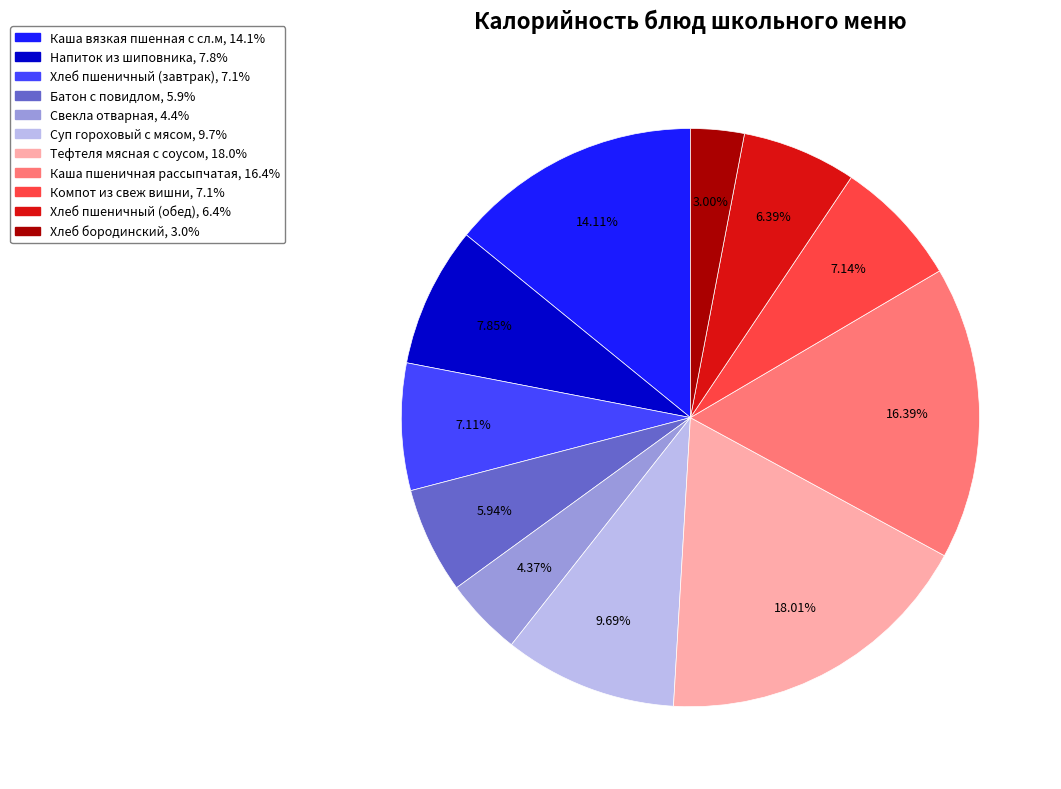

Combined, what portion of the pie is Компот из свеж вишни and Батон с повидлом?

13.1%